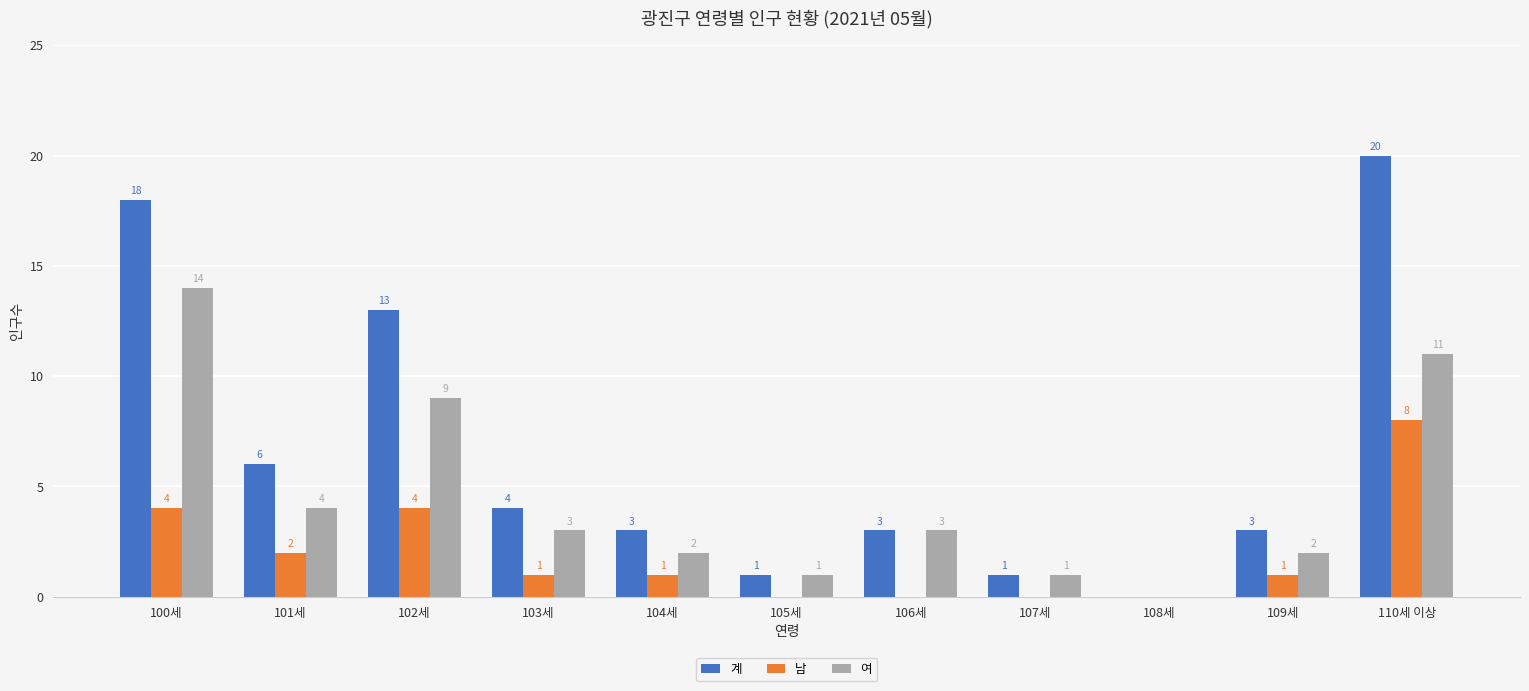

Reading left to right, what are all the values shown in this chart?

계: 18	6	13	4	3	1	3	1	0	3	20
남: 4	2	4	1	1	0	0	0	0	1	8
여: 14	4	9	3	2	1	3	1	0	2	11